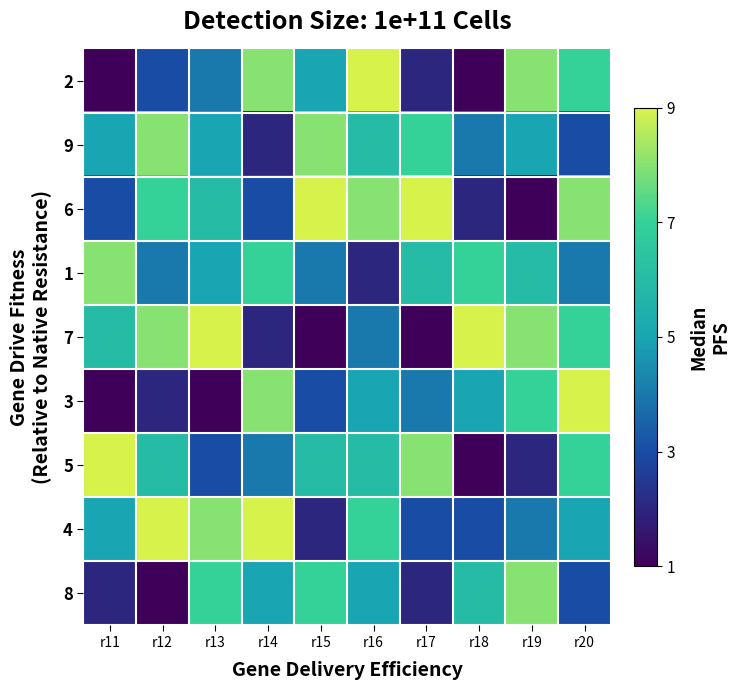

Rank the series at r15 from lowest to highest value.

7, 4, 3, 1, 2, 5, 8, 9, 6